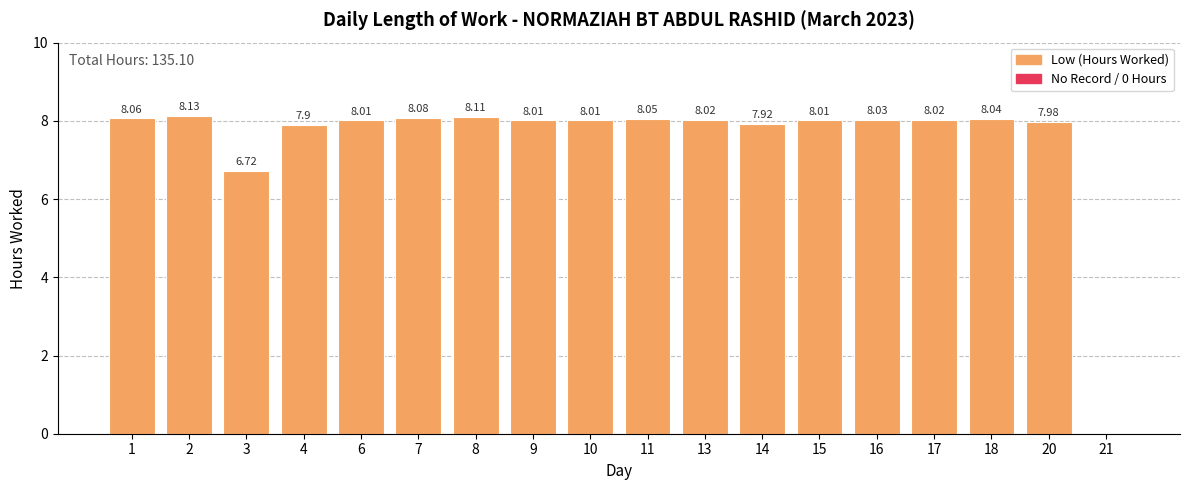

What is the sum of all values?

135.1